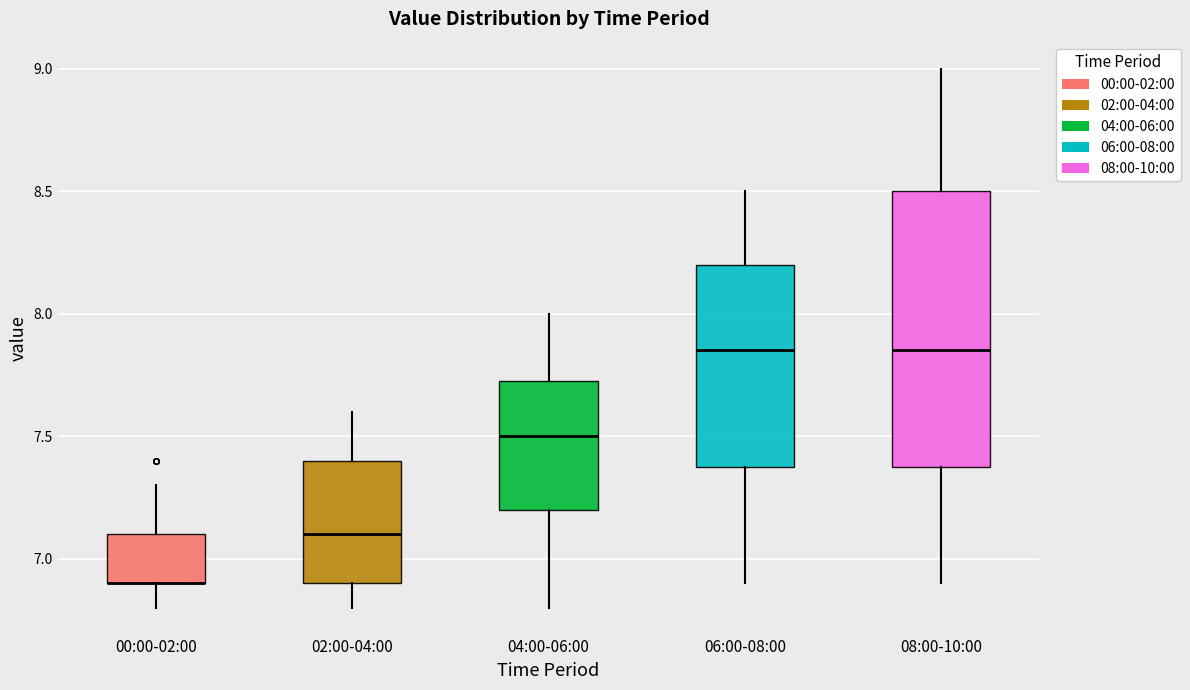

Which box is the tallest, from its lower edge to its upper edge?

08:00-10:00